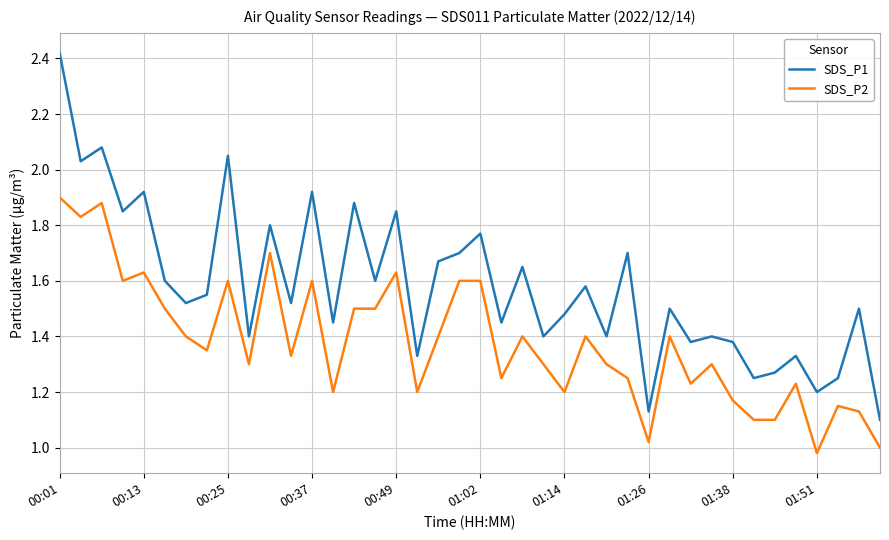

In SDS_P1, how many points are higher than both neighbors (excluding endpoints)?

15